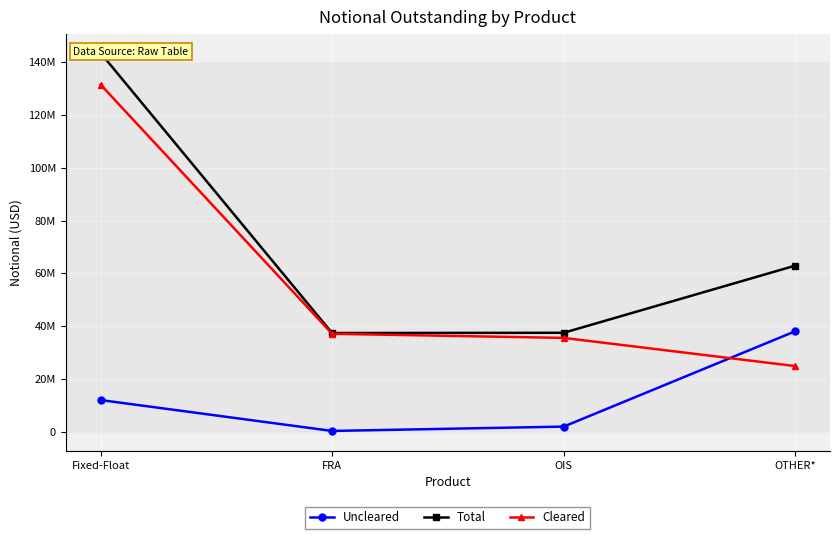

Where is Uncleared nearest to the value 19168780?

Fixed-Float